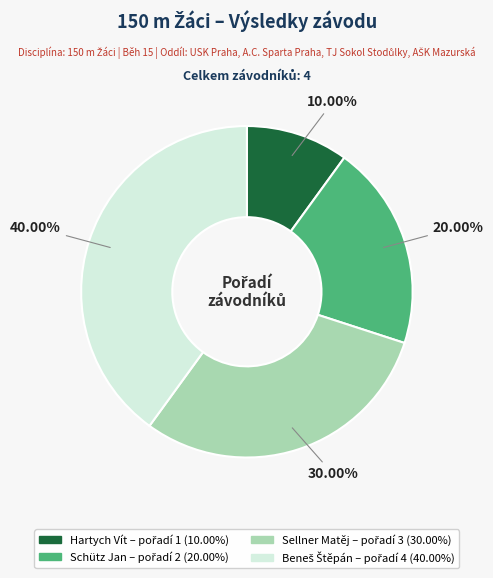

What percentage do Sellner Matěj and Schütz Jan together represent?

50.0%